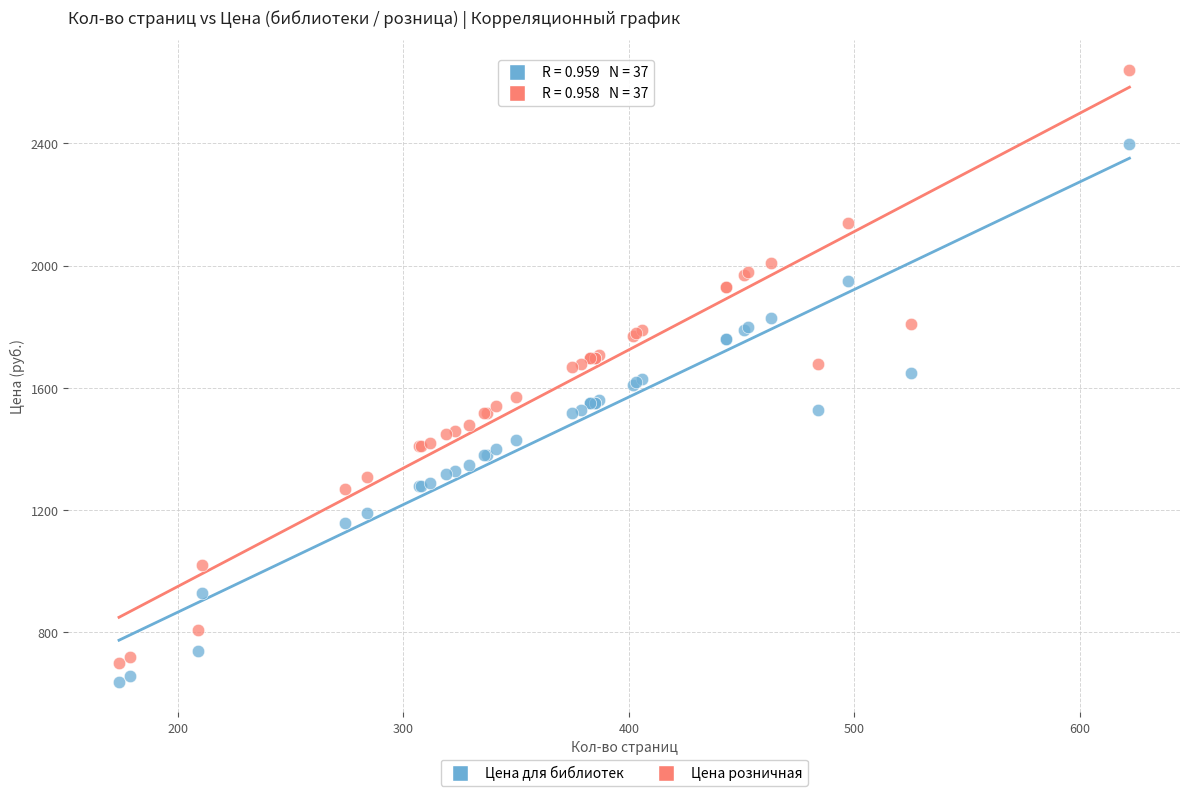

Which series reaches the minimum Y coordinate?

Цена для библиотек